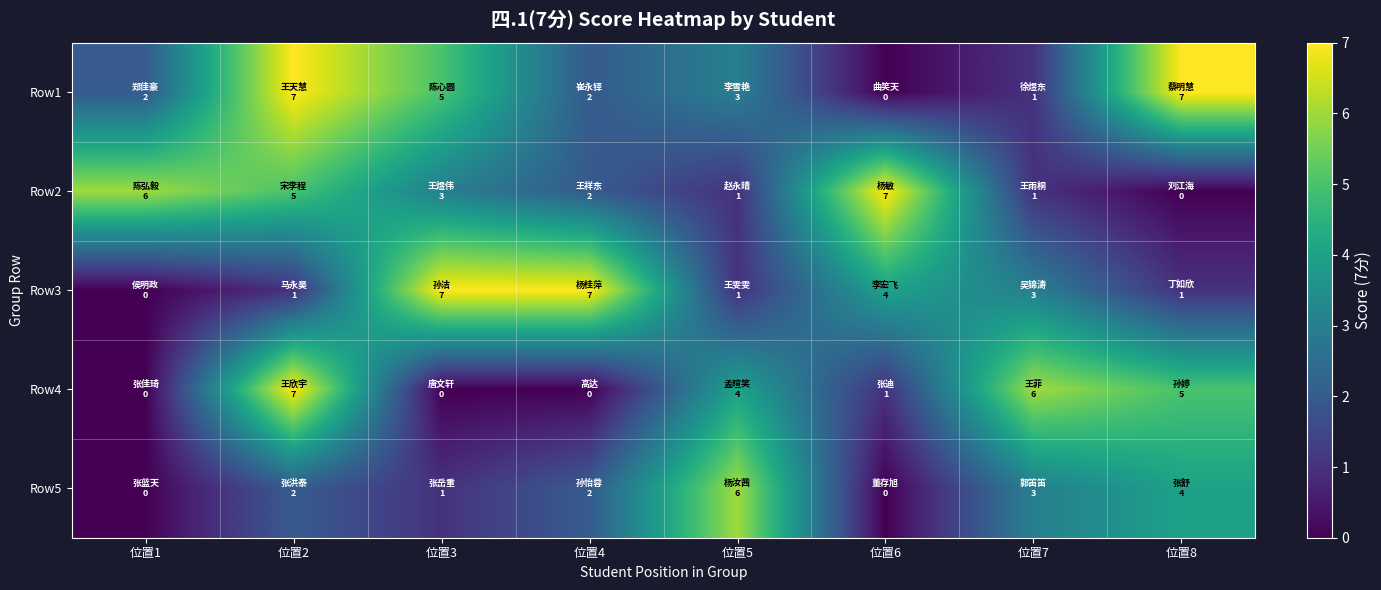

Which series has the largest total across all categories?

Row1